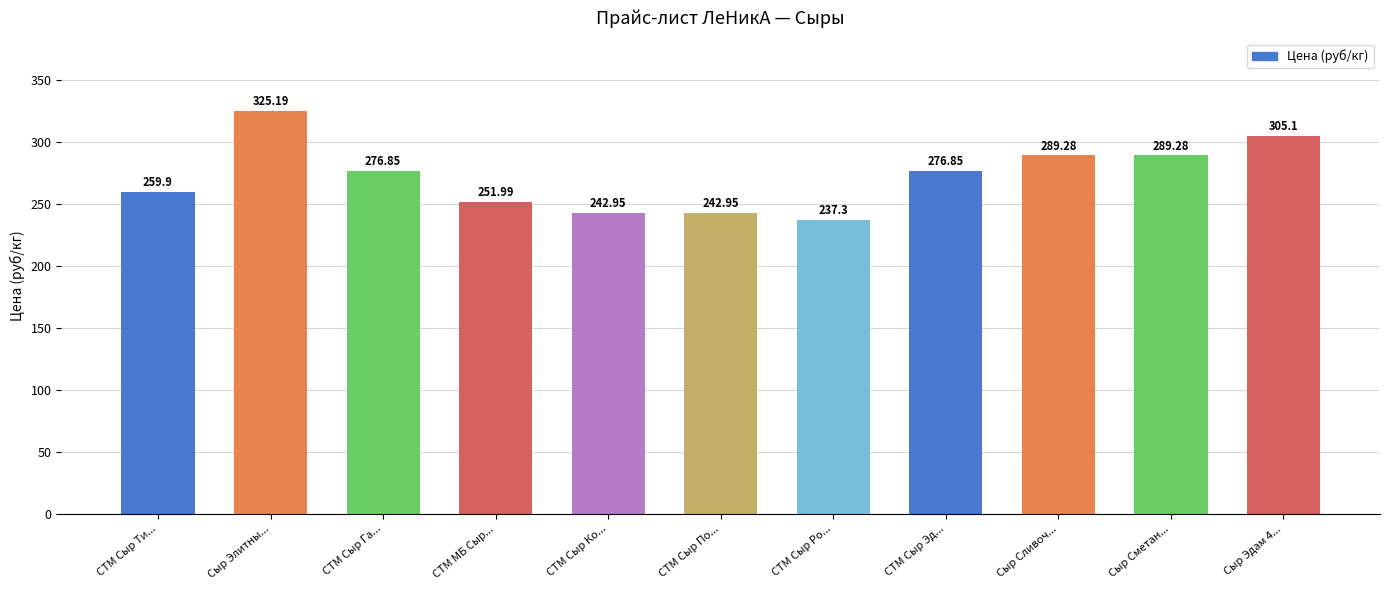

True or false: the data shows 343.4 at СТМ Сыр Ро....

False